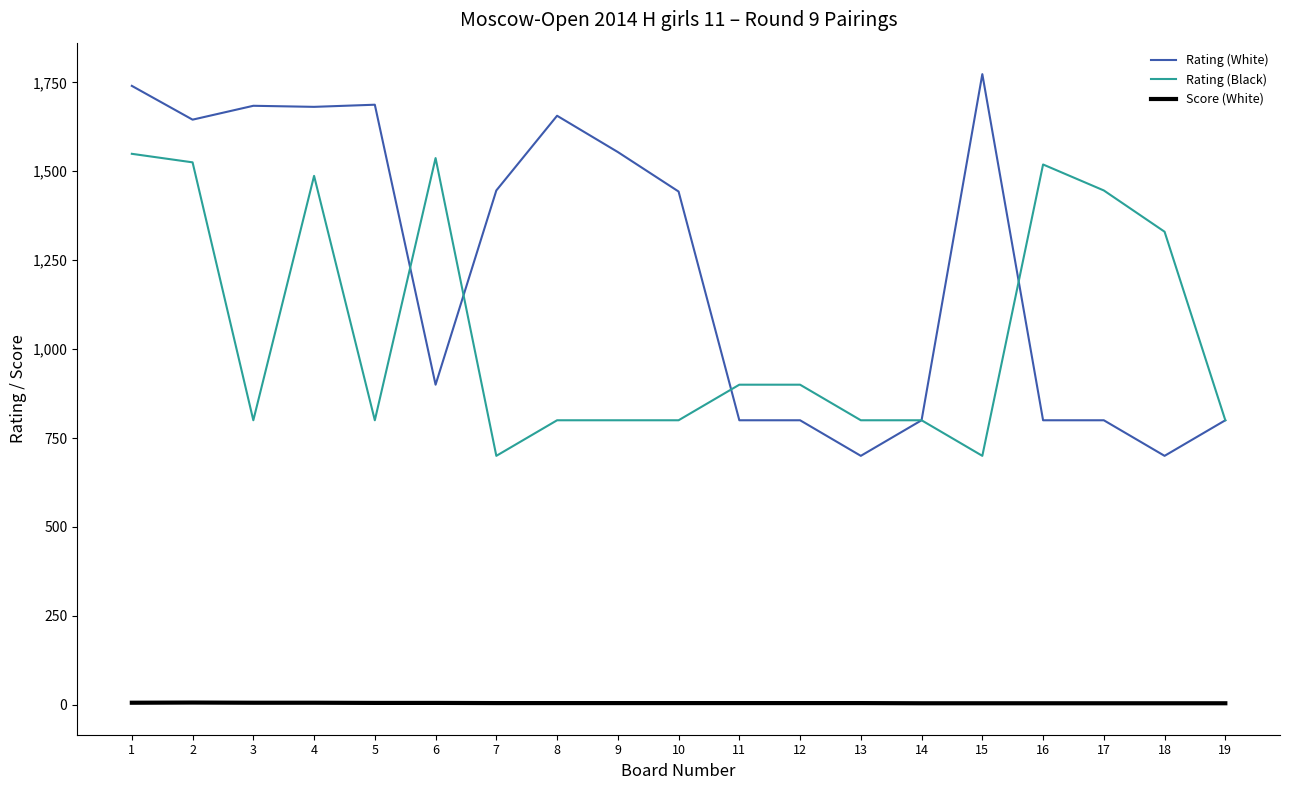

What is the minimum value for Rating (White)?

700.0